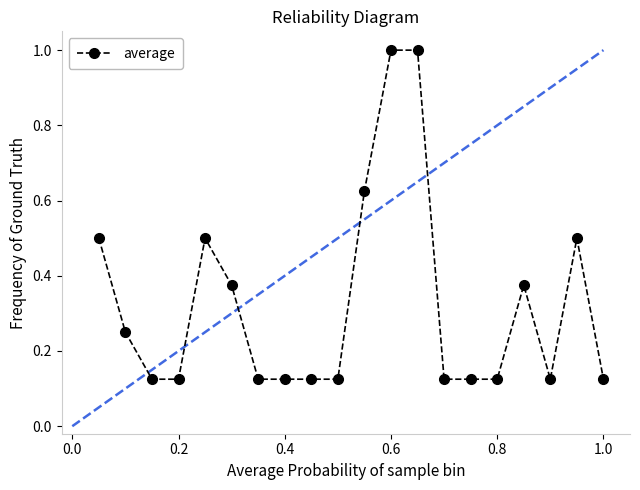

What is the difference between the maximum and minimum values?

0.9